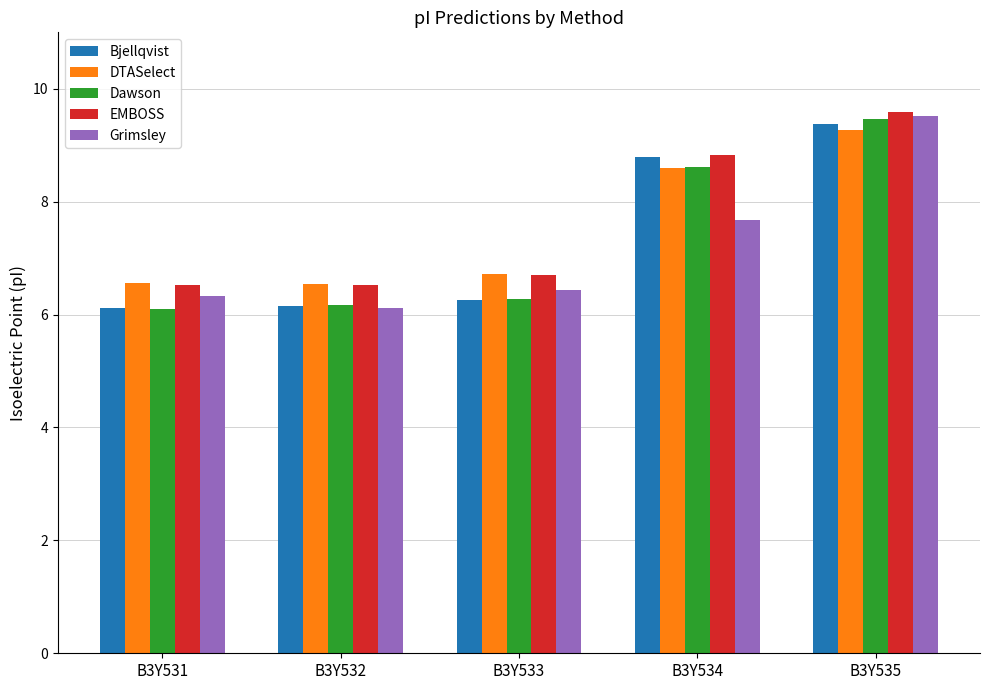

Is the value of Bjellqvist at B3Y531 greater than the value of Dawson at B3Y533?

No